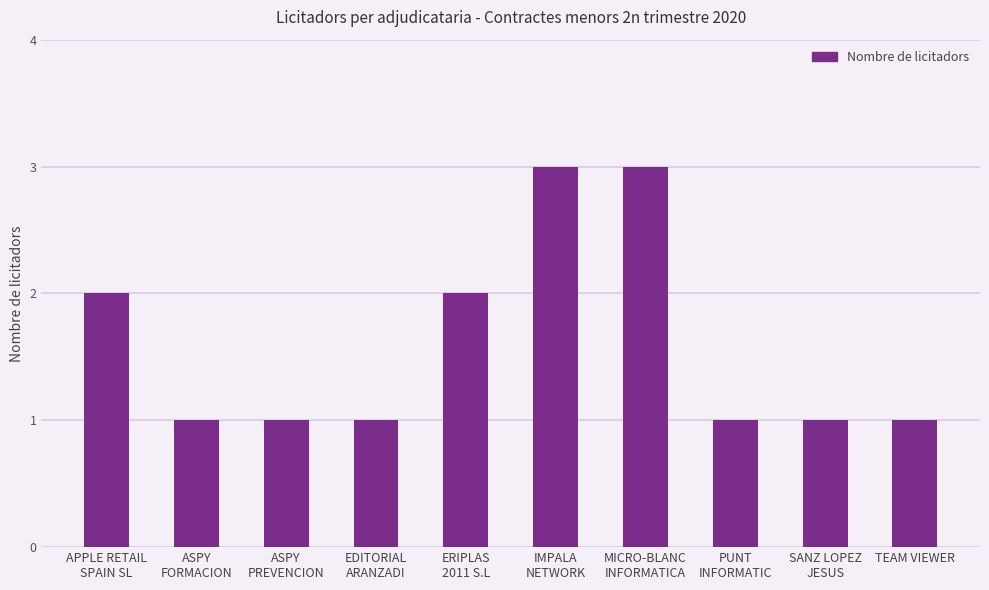

What is the maximum value shown in the chart?

3